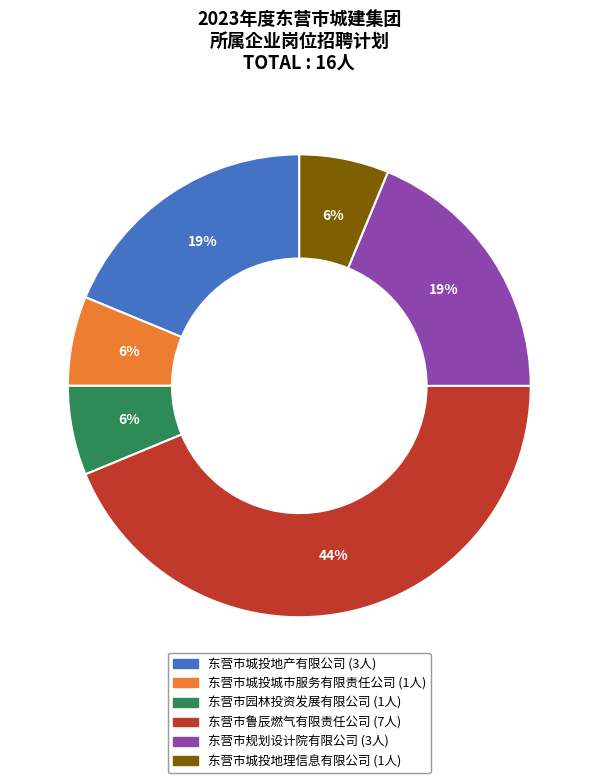

What percentage is the 东营市园林投资发展有限公司 slice, to the nearest percent?

6%